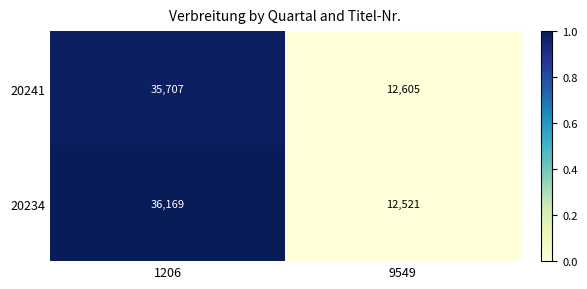

Which series has the largest range (max minus min)?

20234